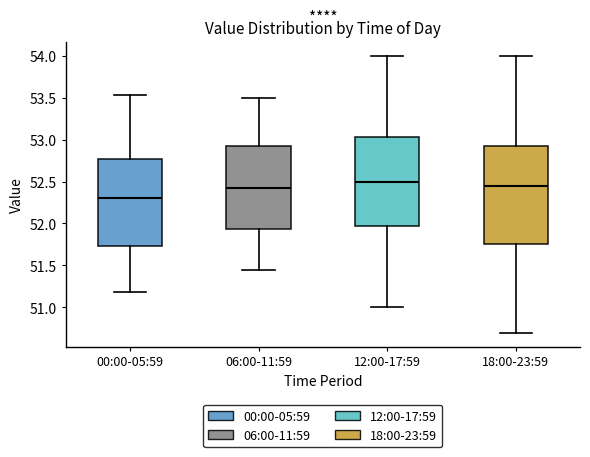

Which box is the tallest, from its lower edge to its upper edge?

18:00-23:59